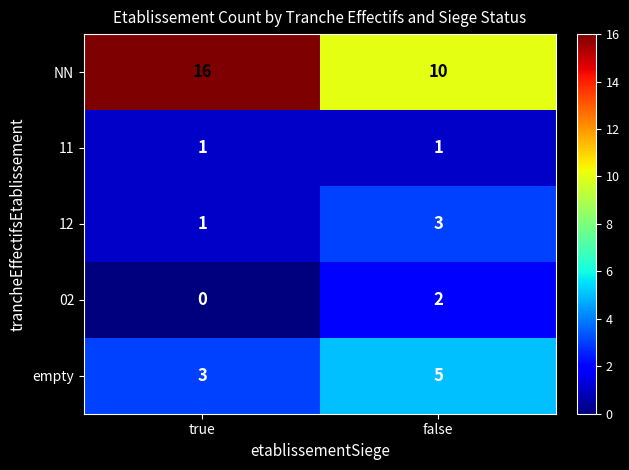

What is the average value of the empty series?

4